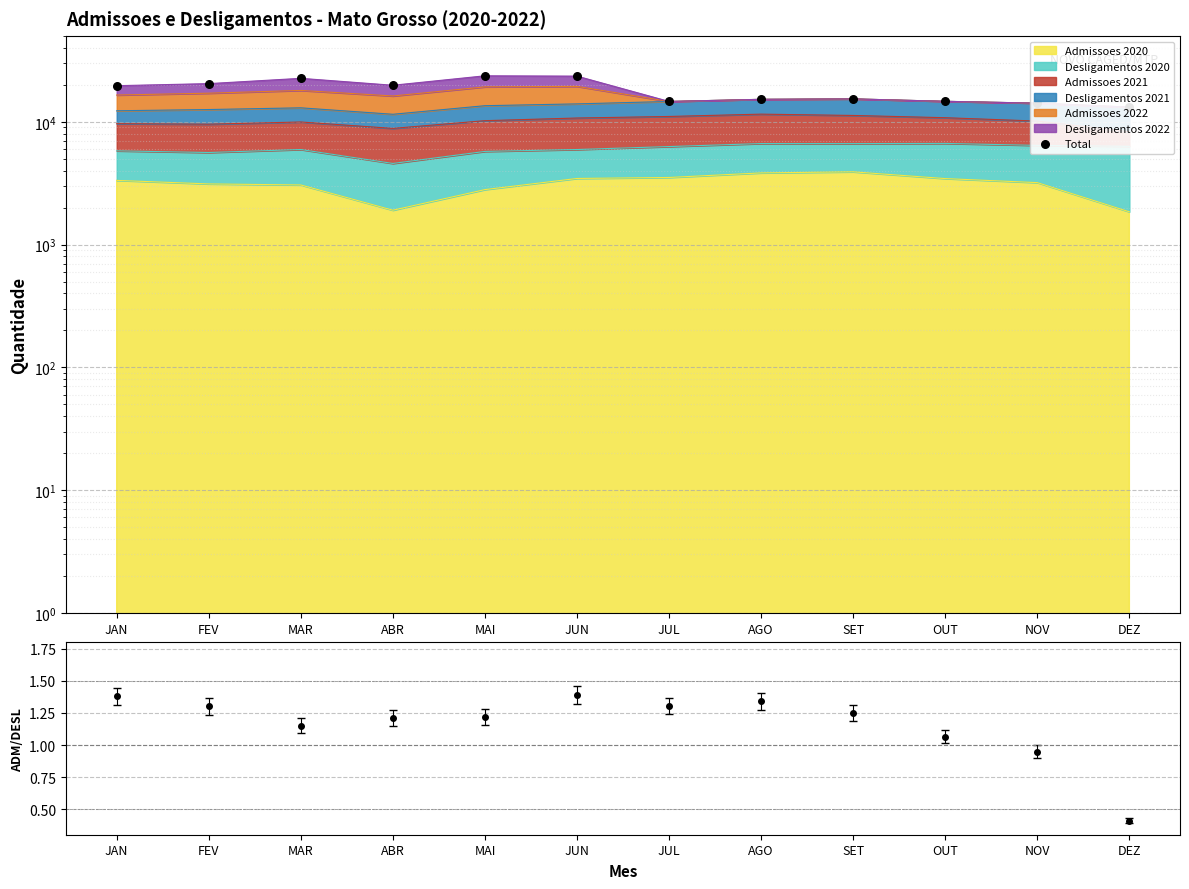

Between MAI and AGO, which is larger?

MAI